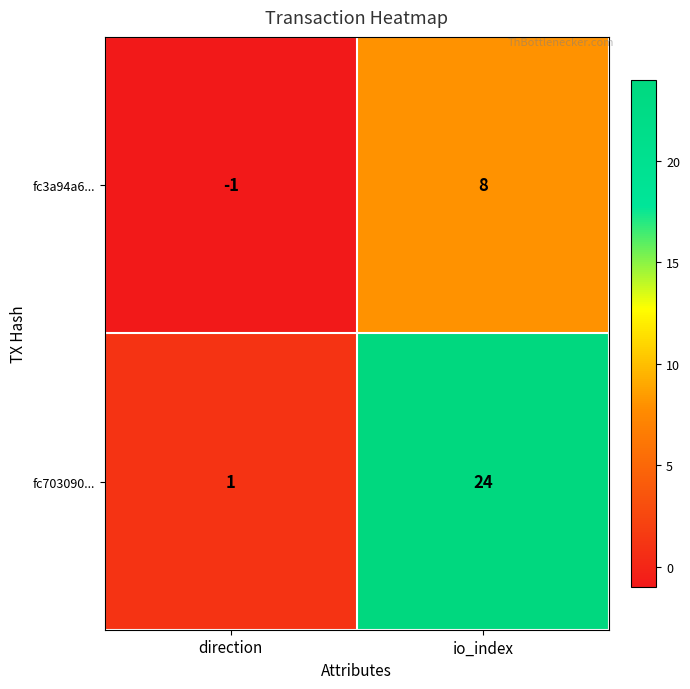

What is the average value of the fc3a94a6... series?

4